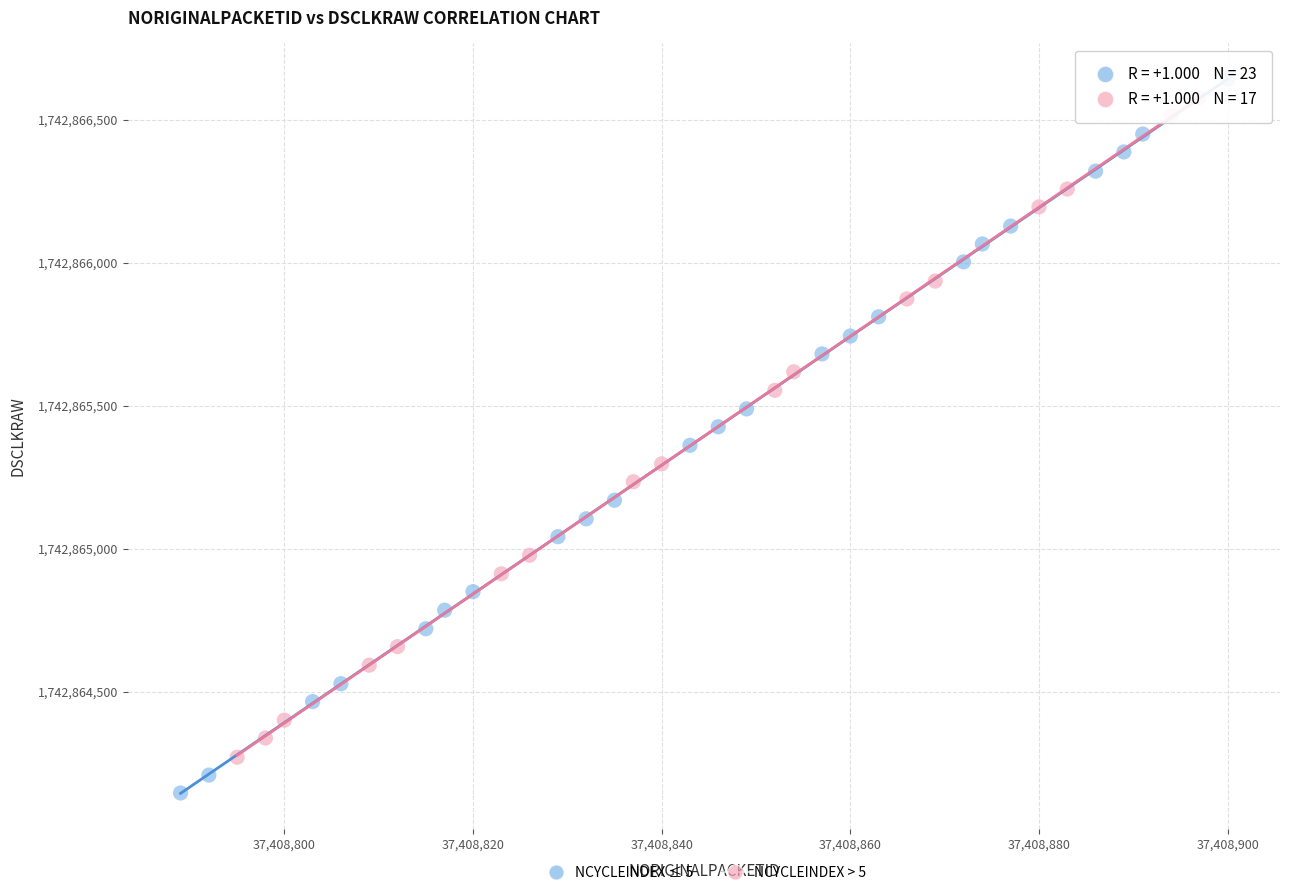

What are all the series names shown in the legend?

NCYCLEINDEX ≤ 5, NCYCLEINDEX > 5